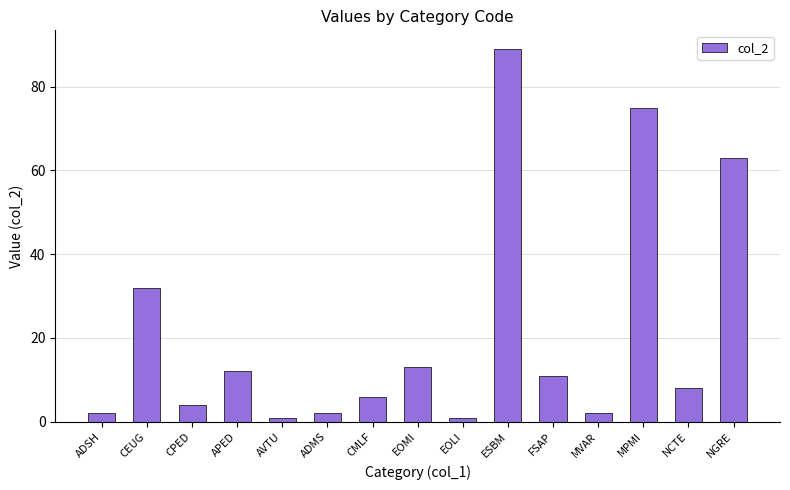

Is it true that the value at EOMI is 13?

True